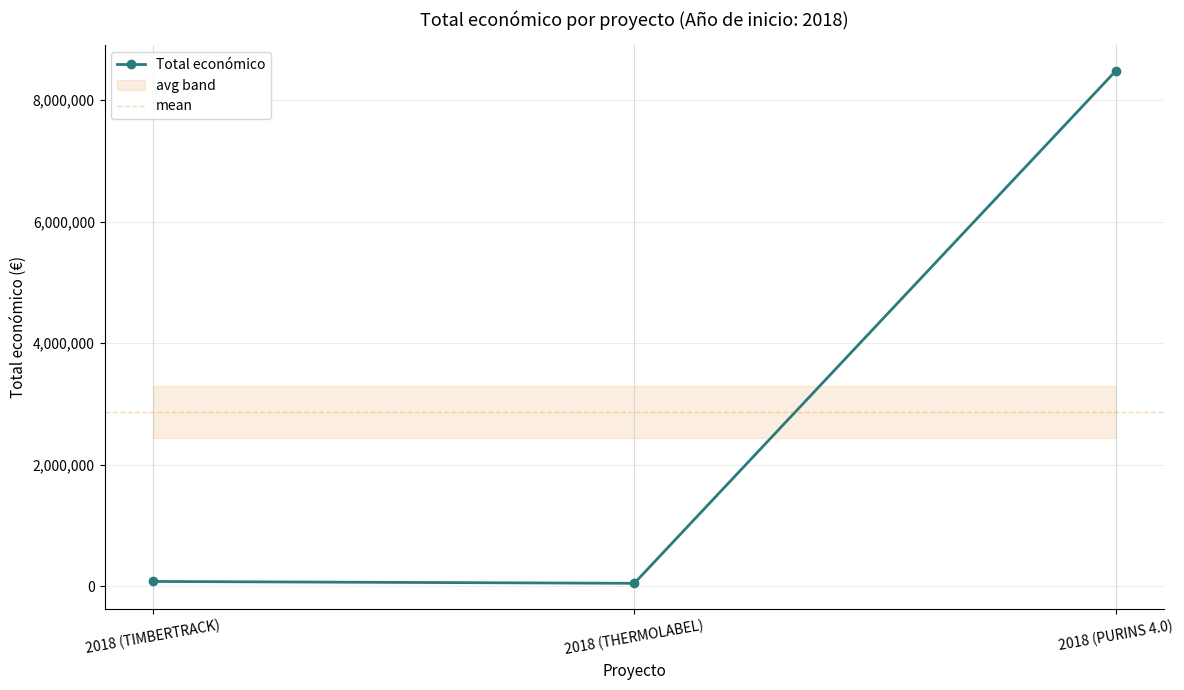

How many values are below 75575?

1